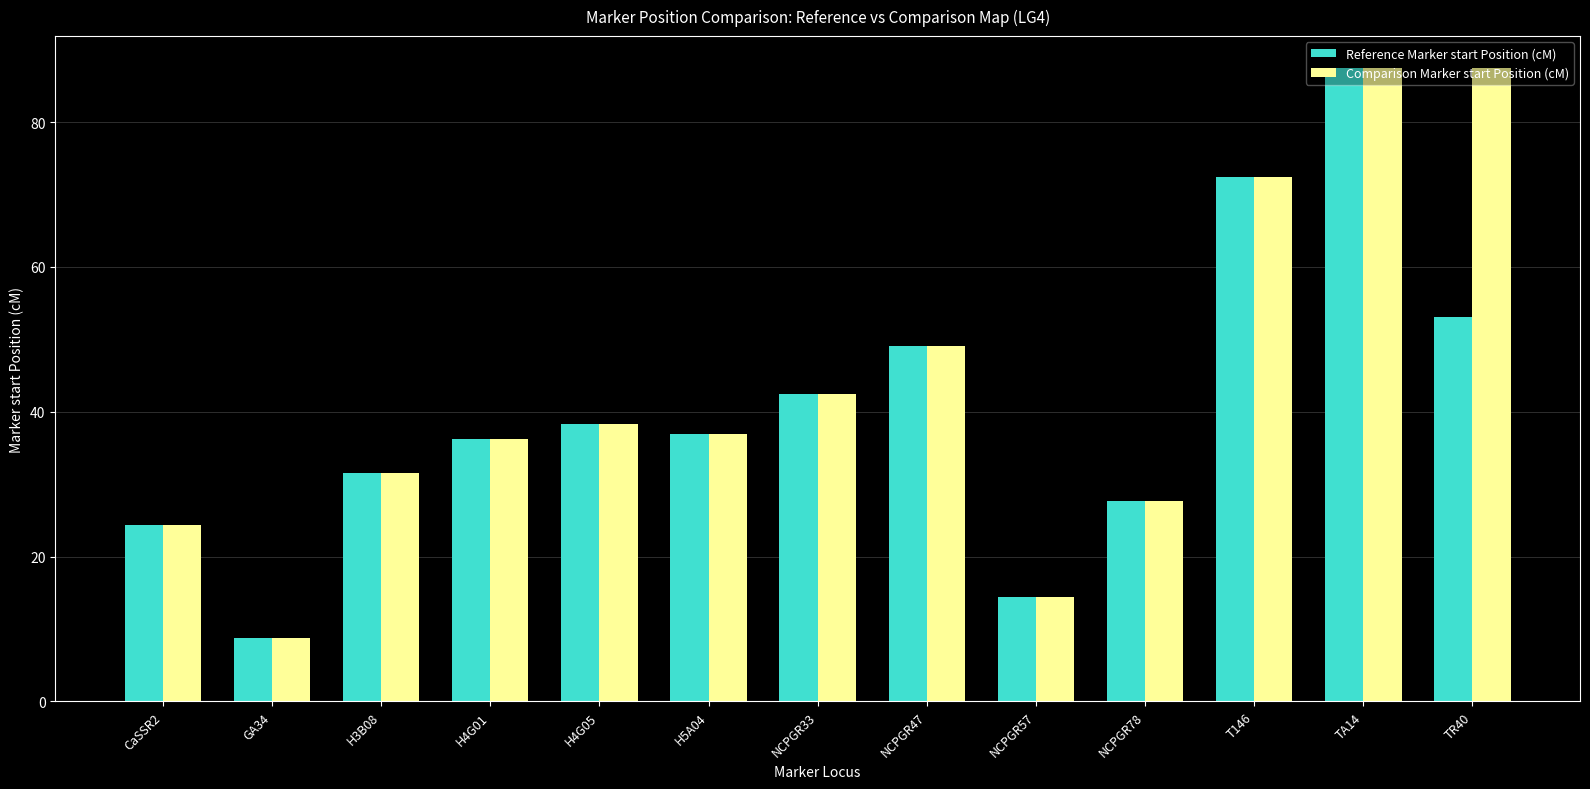

What is the label of the 9th bar from the left?

NCPGR57